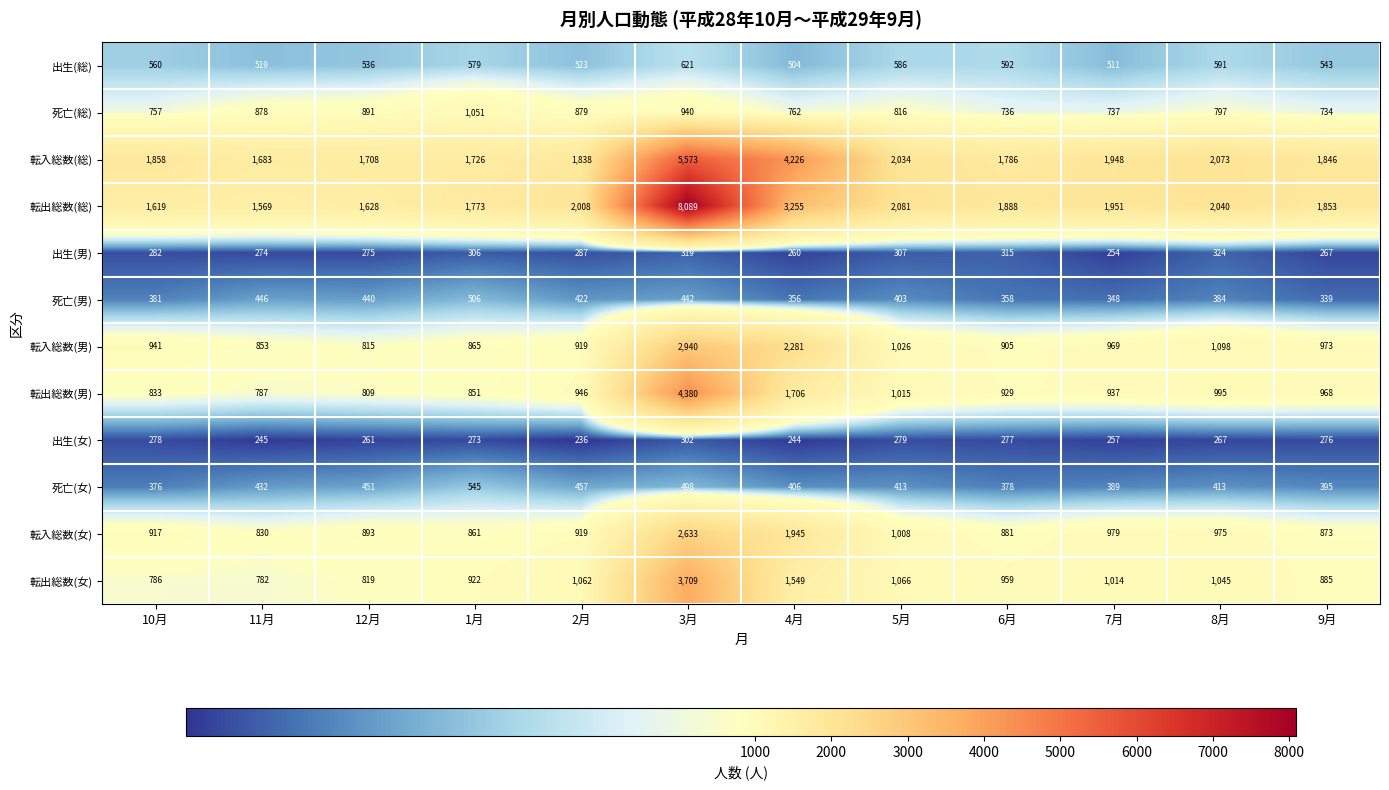

What is the smallest value displayed?

236